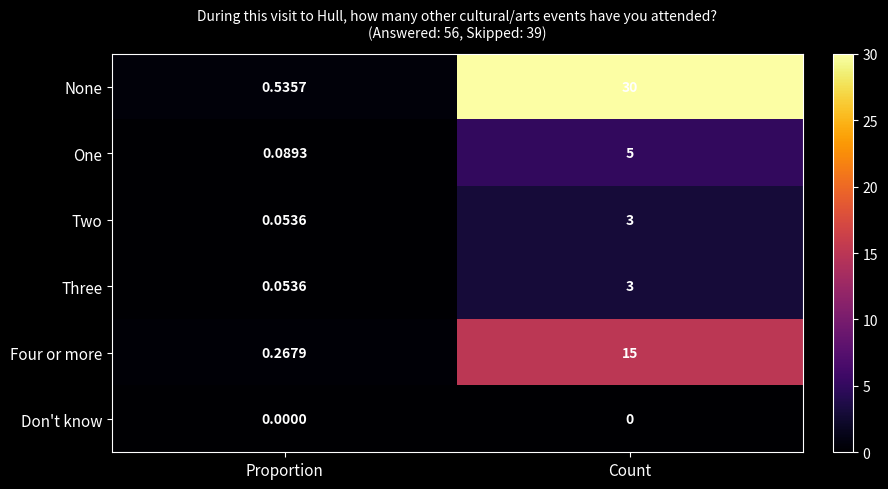

Which series has the widest spread of values?

None